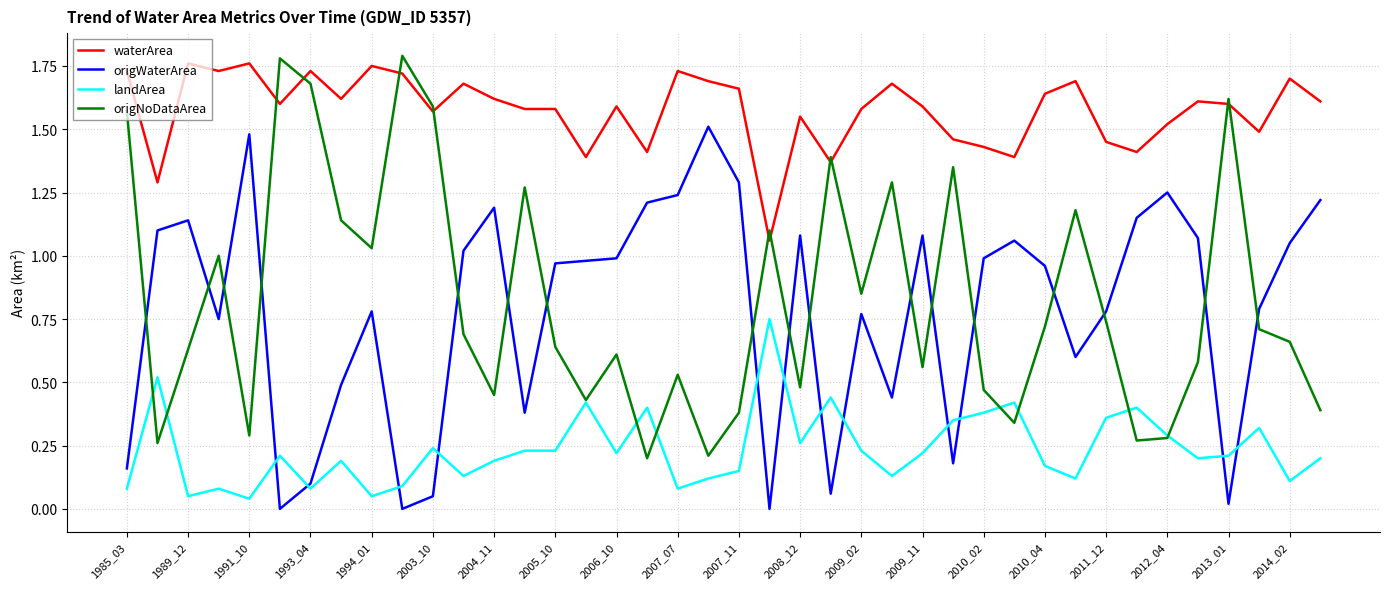

Which series has the largest total across all categories?

waterArea